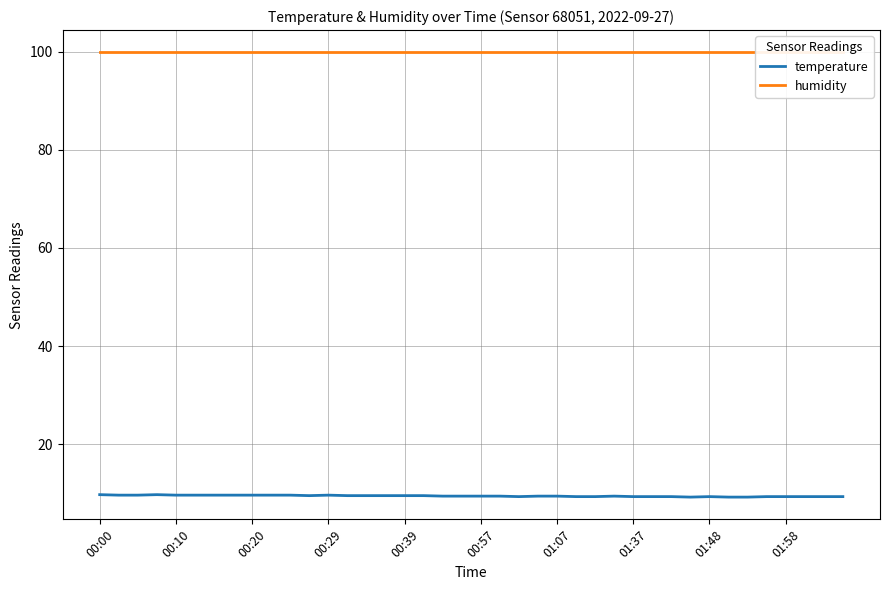

Which series changed the most between 21 and 30?

temperature